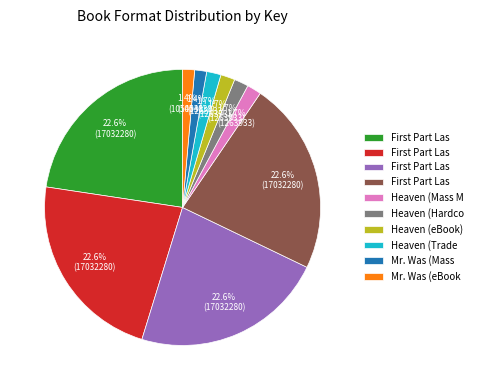

Is there any slice that represents more than half of the pie?

No